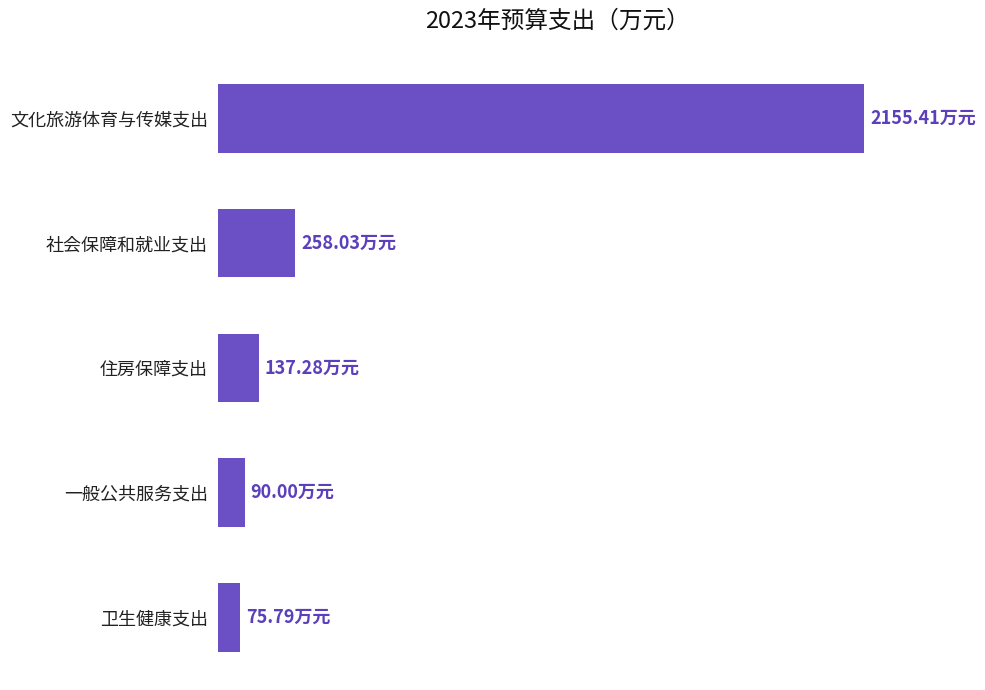

Does the chart contain any negative values?

No